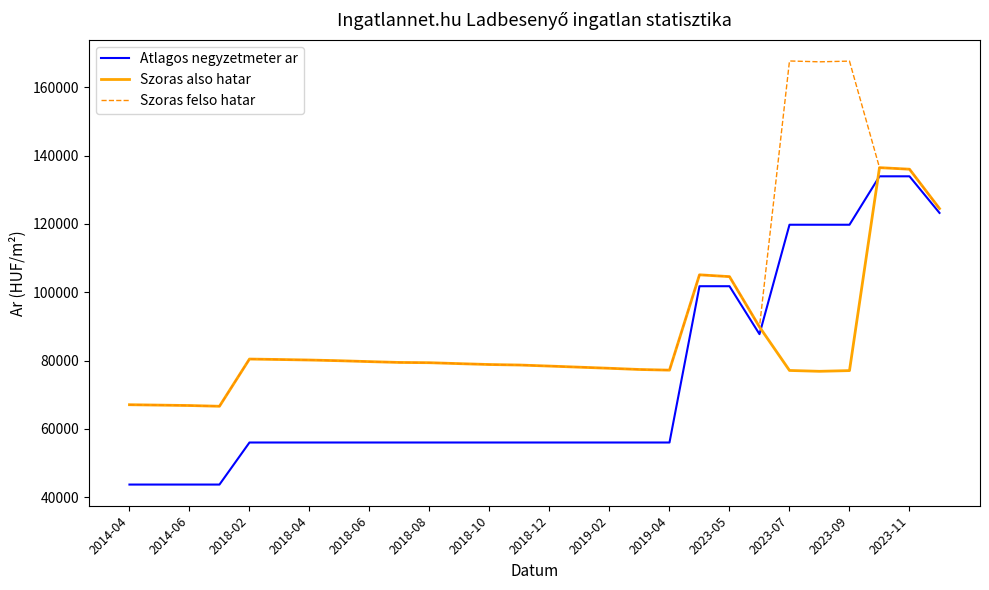

List the series in order of their overall mean, lowest first.

Atlagos negyzetmeter ar, Szoras also hatar, Szoras felso hatar